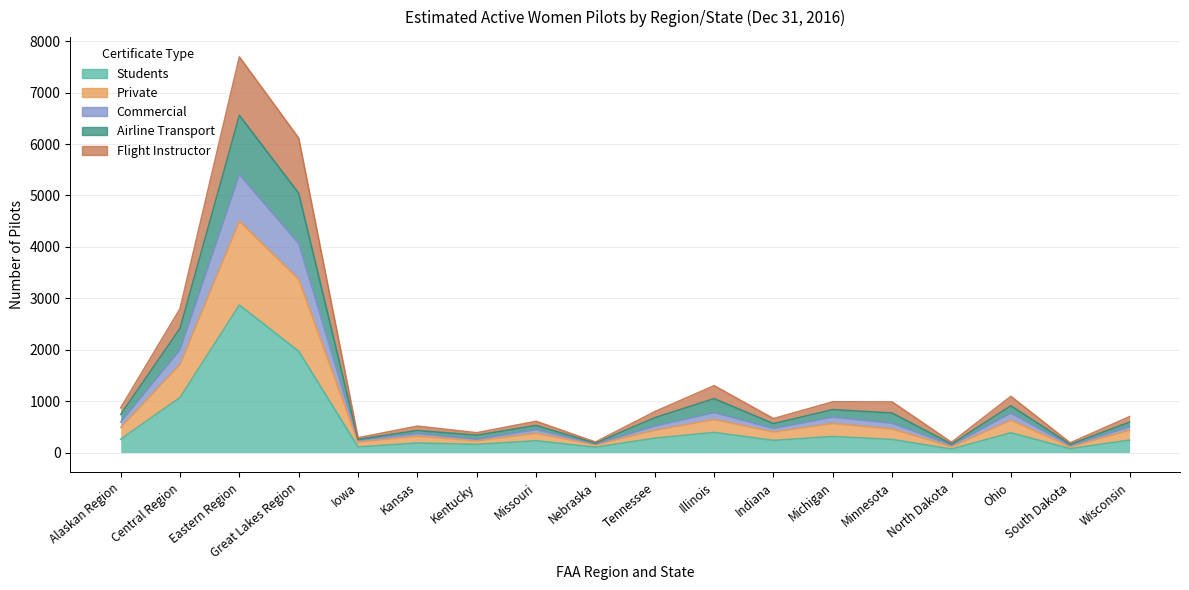

True or false: Airline Transport and Students intersect in this chart.

False